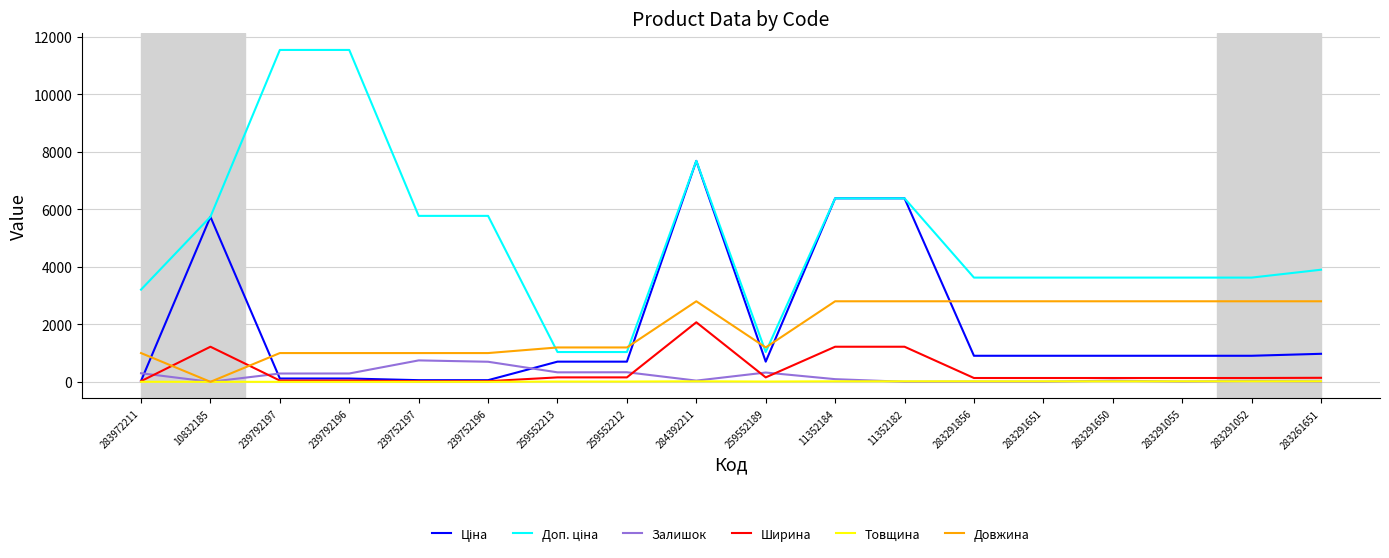

In Залишок, how many points are lower than both neighbors (excluding endpoints)?

6